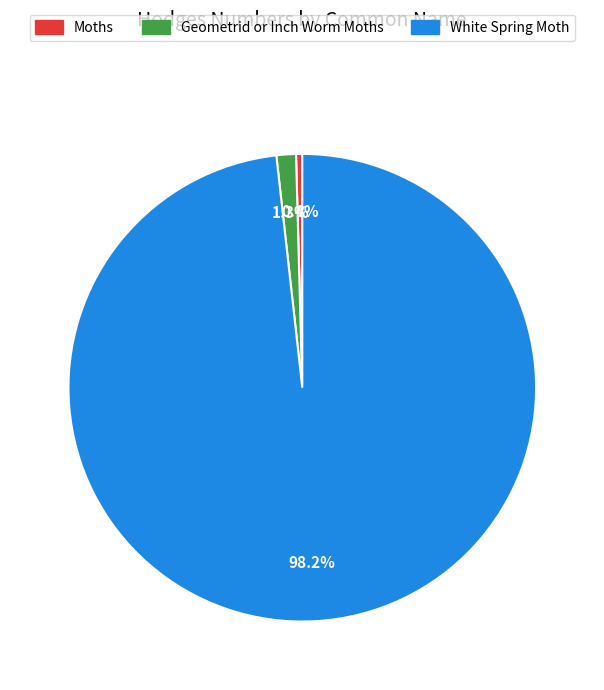

What portion of the pie excludes Geometrid or Inch Worm Moths?

98.7%